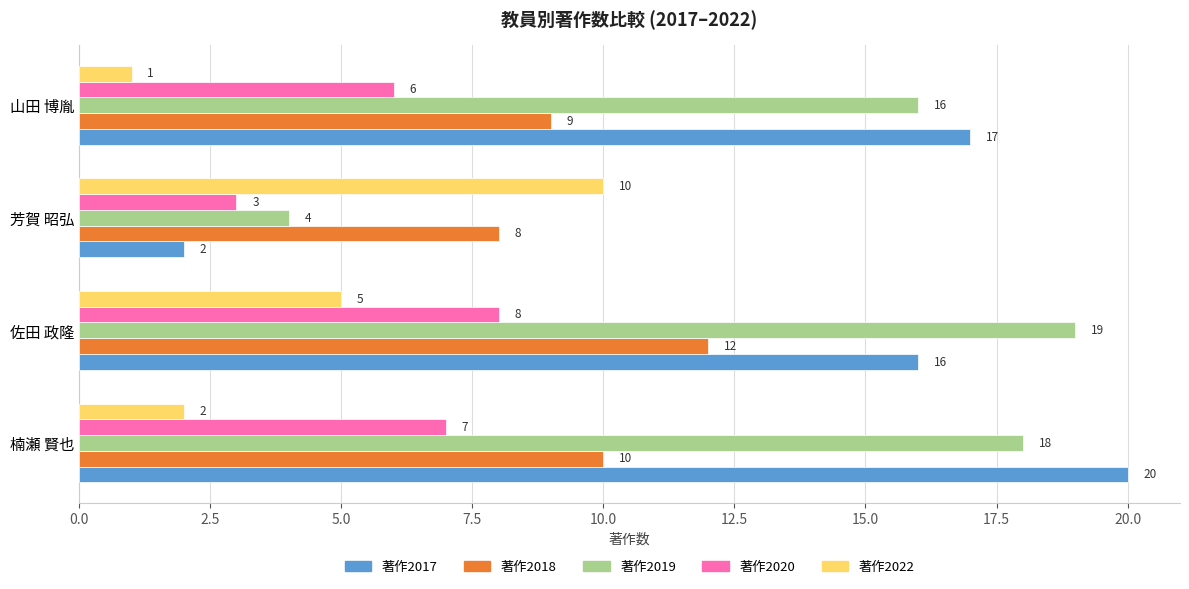

Read the 著作2019 value at 楠瀬 賢也.

18